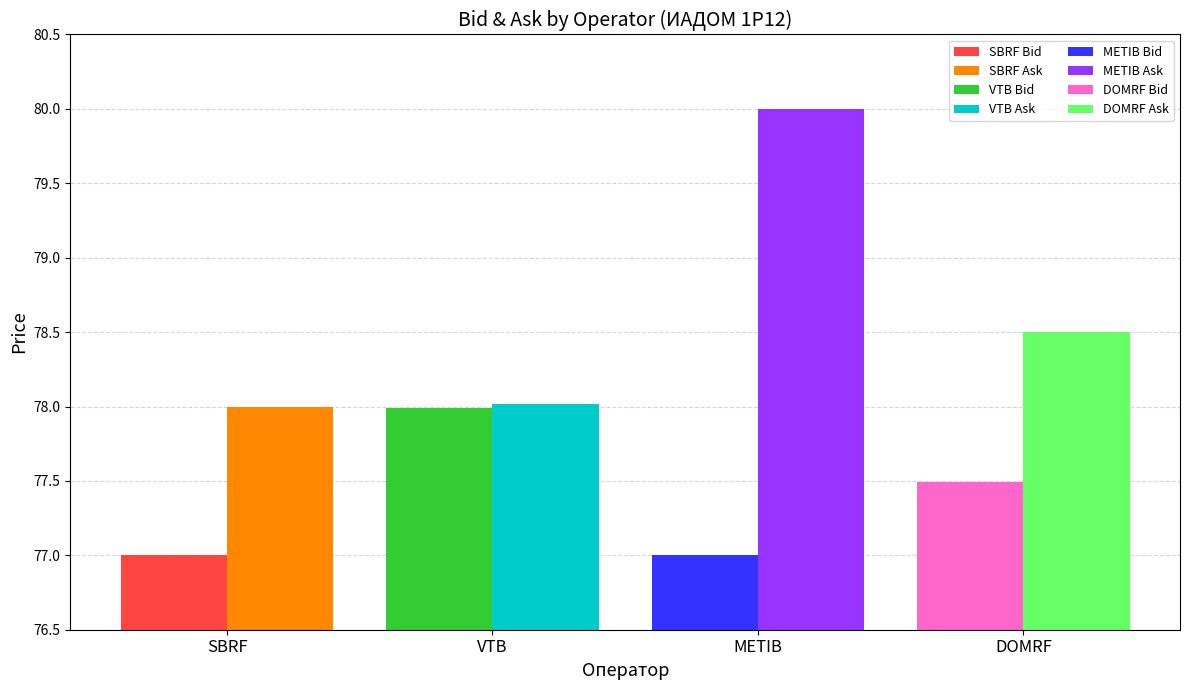

List the series in order of their overall mean, highest first.

Ask, Bid